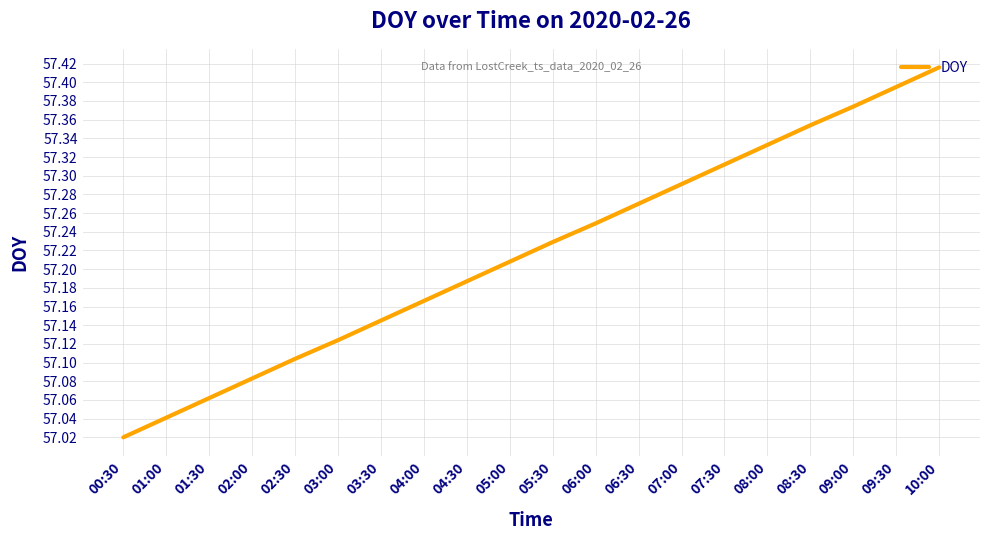

What is the change in value from 07:00 to 10:00?

+0.1